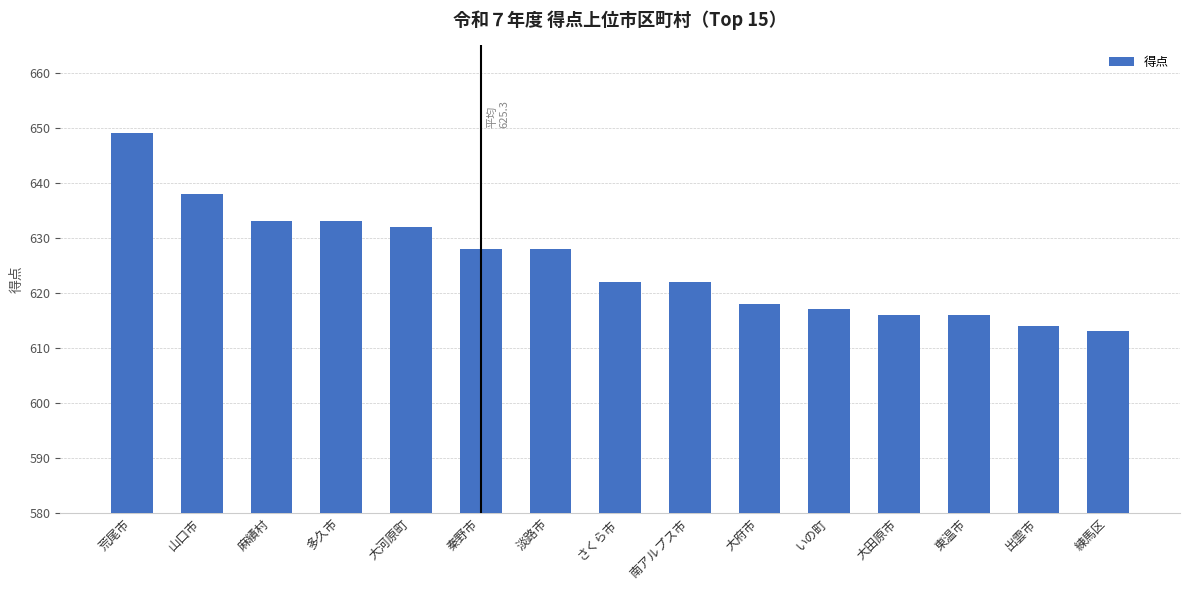

Where does the data first go above 622?

荒尾市